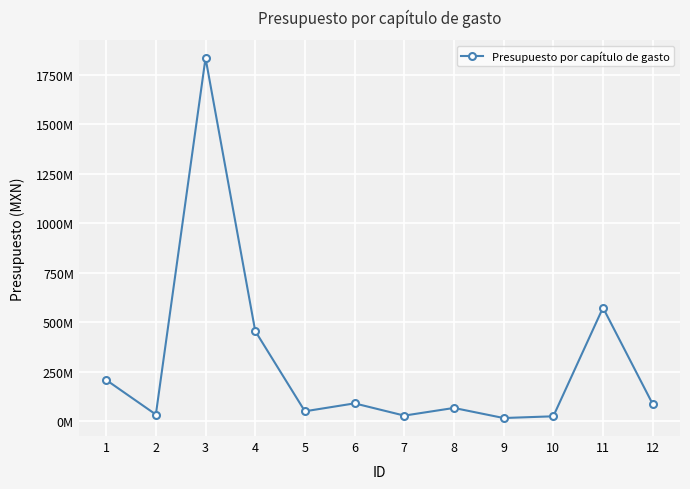

Is it true that the value at 4 is 220539435?

False